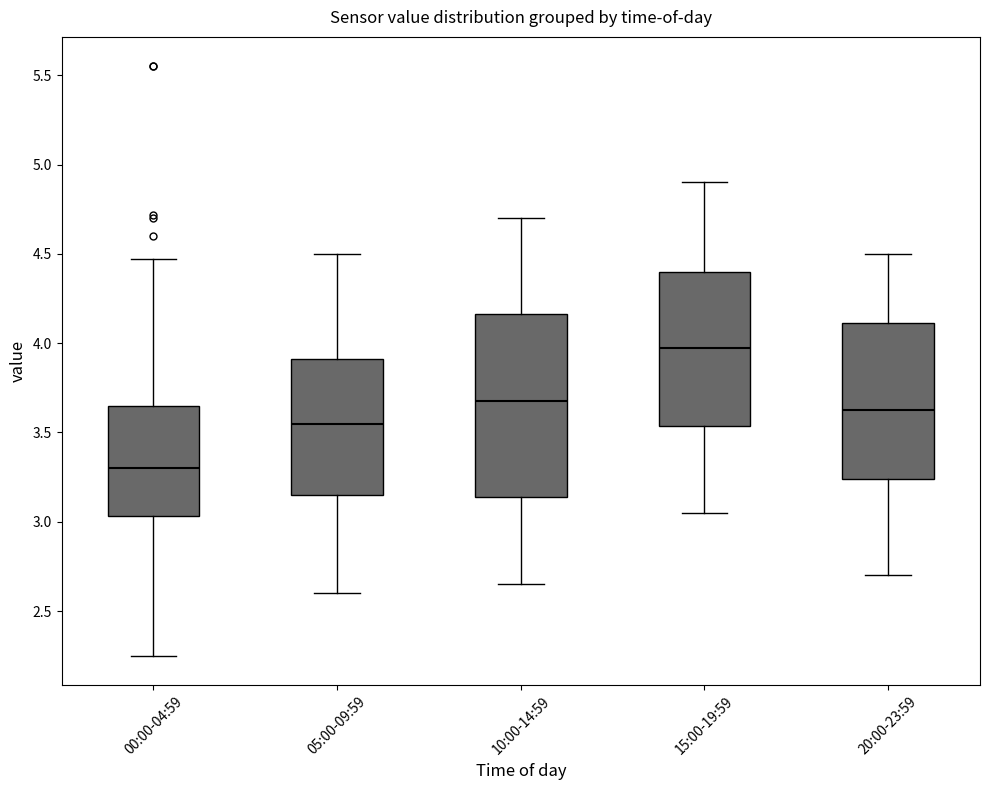

Reading left to right, transcribe this box plot: for each box, give where its median line is, the range the box spans, and where its two whiskers end, as read against the y-axis. The values are not printed on the chart, so give them approximately, as read against the axis.

00:00-04:59: median 3.30, box 3.05 to 3.65, whiskers 2.25 to 4.45
05:00-09:59: median 3.55, box 3.15 to 3.90, whiskers 2.60 to 4.50
10:00-14:59: median 3.70, box 3.15 to 4.15, whiskers 2.65 to 4.70
15:00-19:59: median 4.00, box 3.55 to 4.40, whiskers 3.05 to 4.90
20:00-23:59: median 3.65, box 3.25 to 4.10, whiskers 2.70 to 4.50